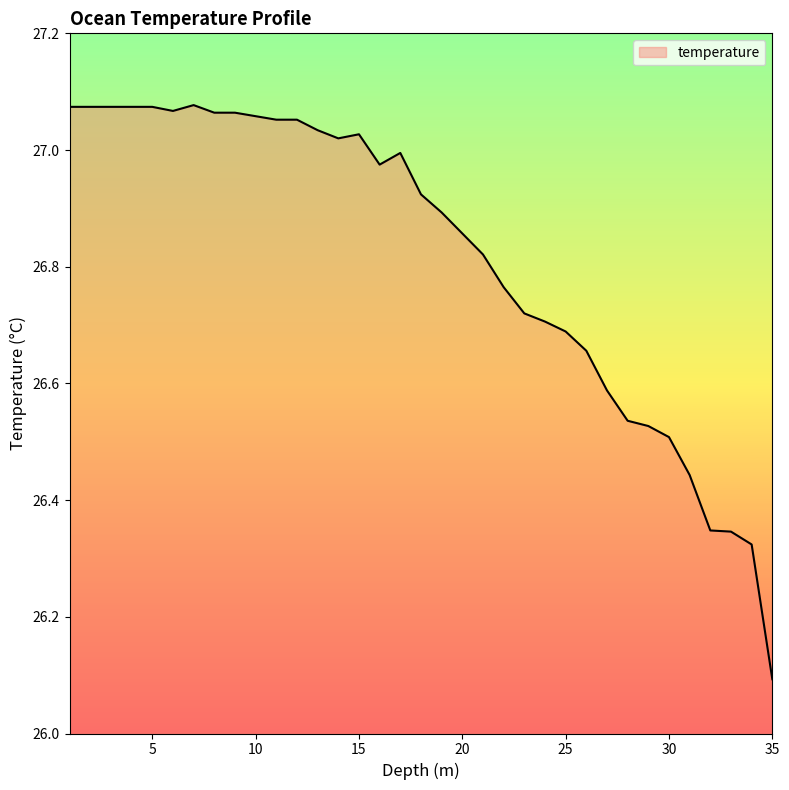

What is the smallest value displayed?

26.1